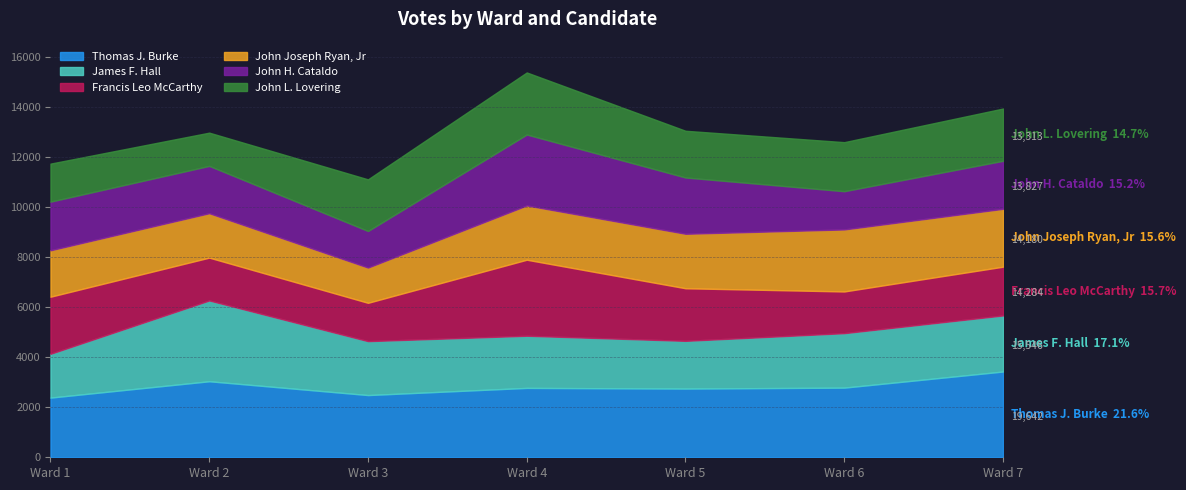

Between Ward 1 and Ward 6, which series saw the biggest shift?

John Joseph Ryan, Jr